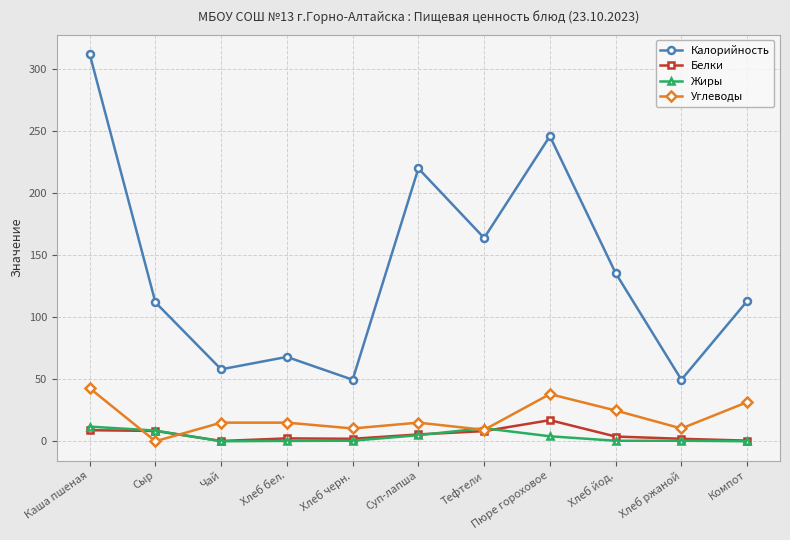

What is the difference between the Белки values at Тефтели and Суп-лапша?

2.7